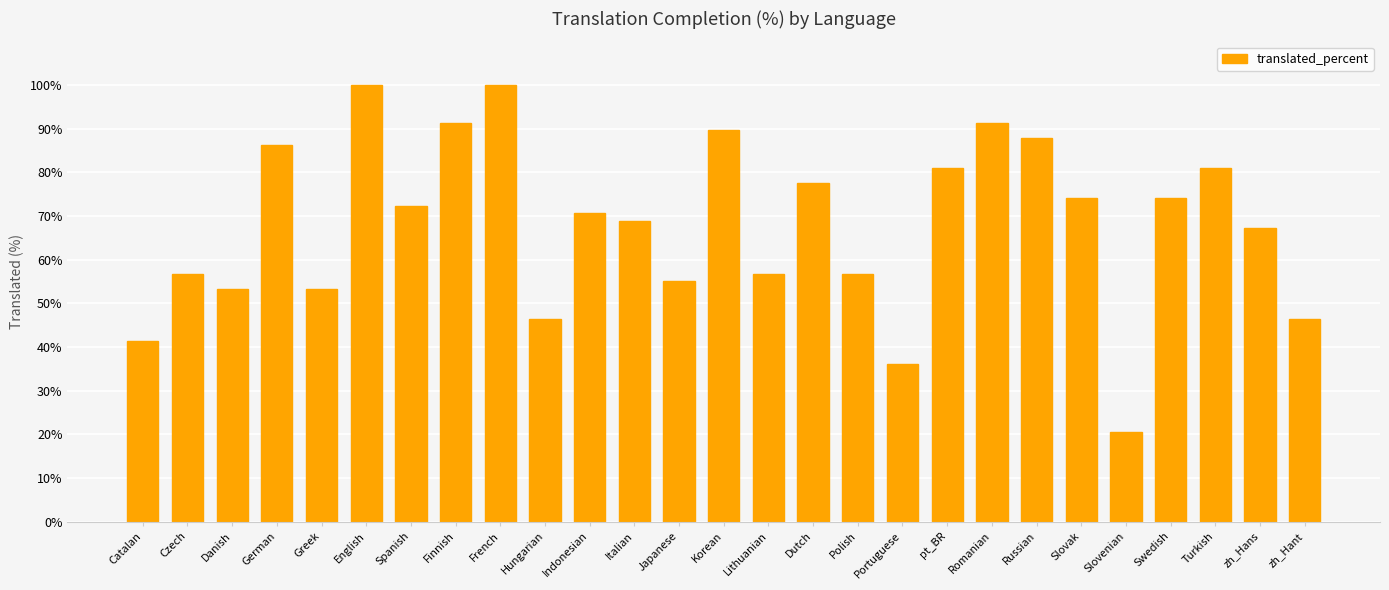

What is the difference between the maximum and minimum values?

79.4